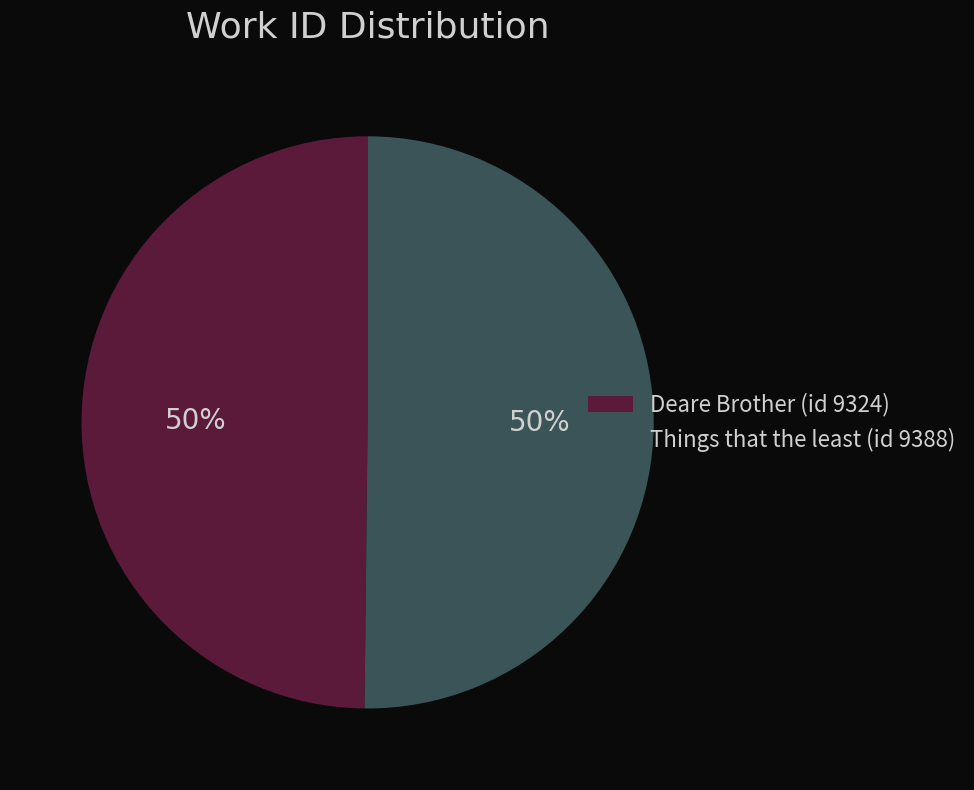

To the nearest percent, what is the combined percentage of Deare Brother (id 9324) and Things that the least (id 9388)?

100%